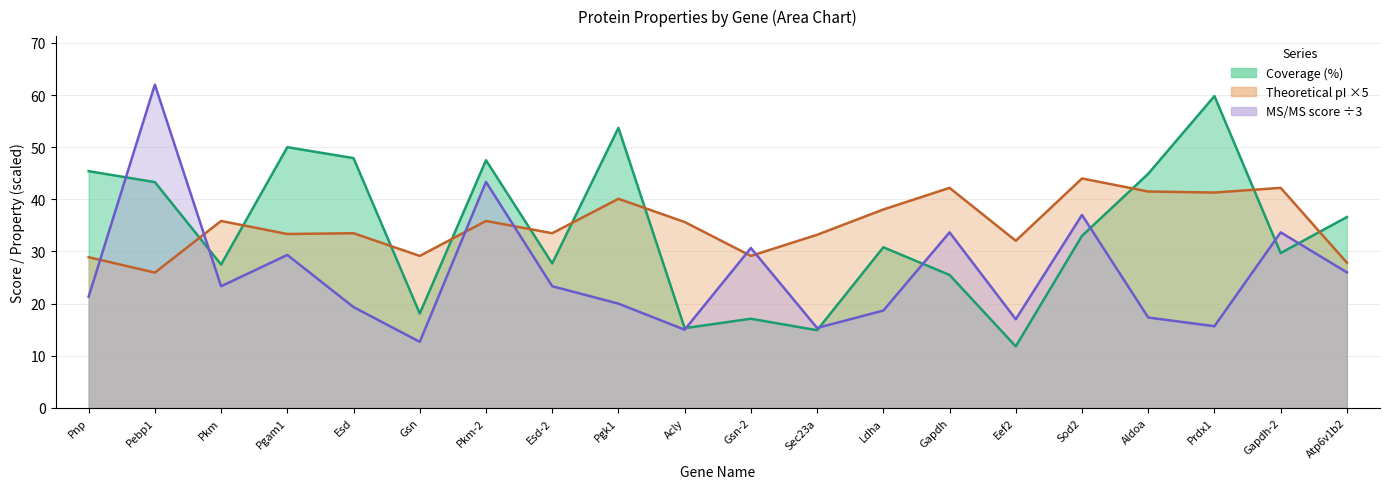

At which label is Theoretical pI closest to 34?

Esd